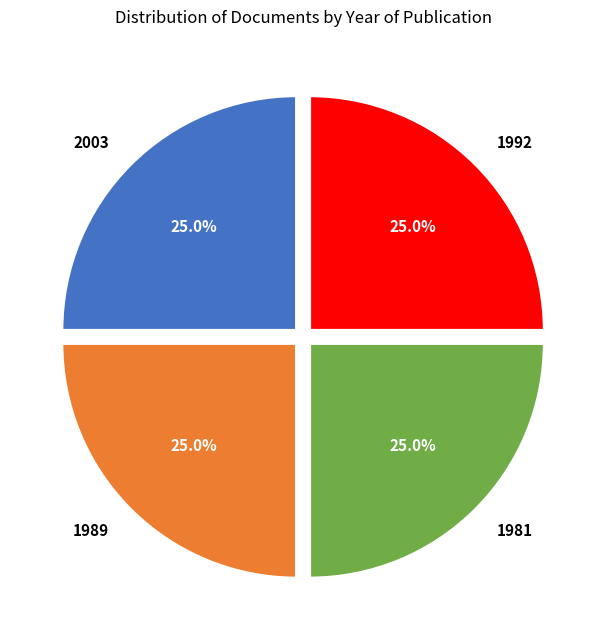

What is the ratio of the value at 1992 to the value at 1981?

1.0